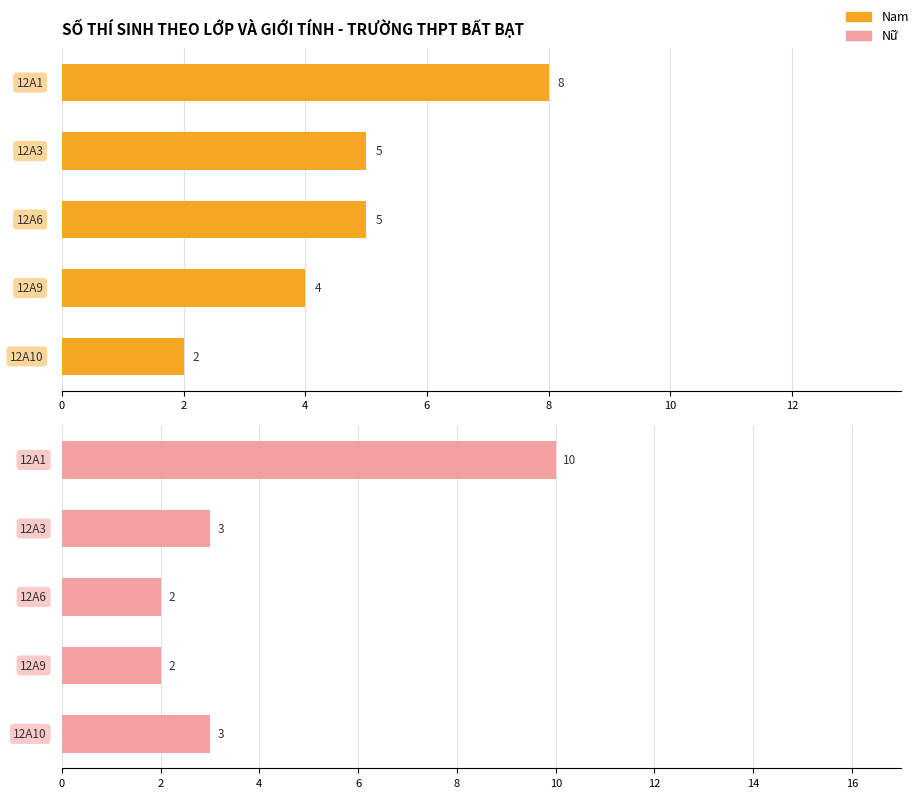

Reading left to right, extract all data points from this chart.

Nam: 0=8	2=5	4=5	6=4	8=2
Nữ: 0=10	2=3	4=2	6=2	8=3